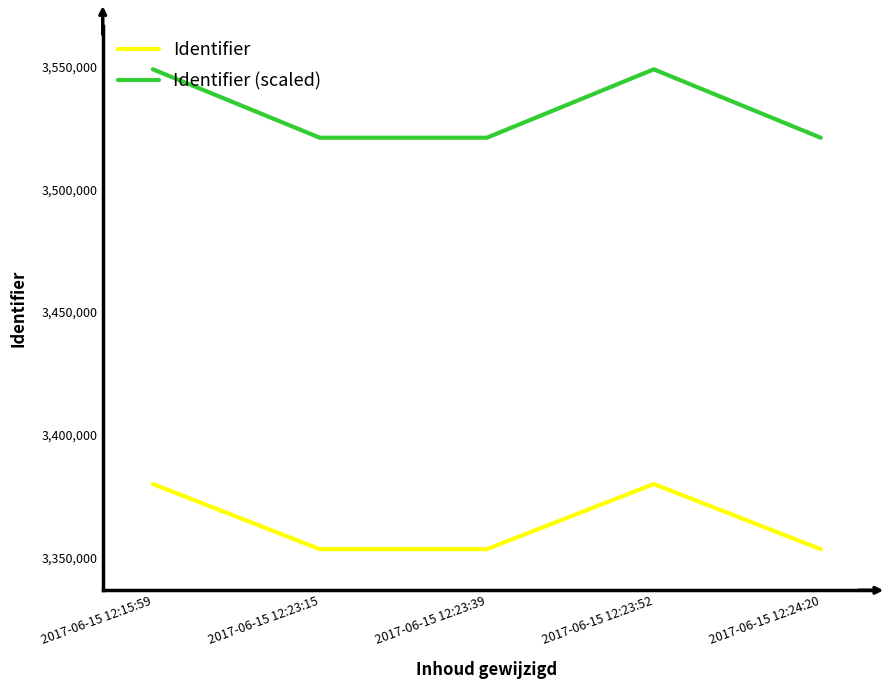

List the series in order of their overall mean, highest first.

Identifier (scaled), Identifier